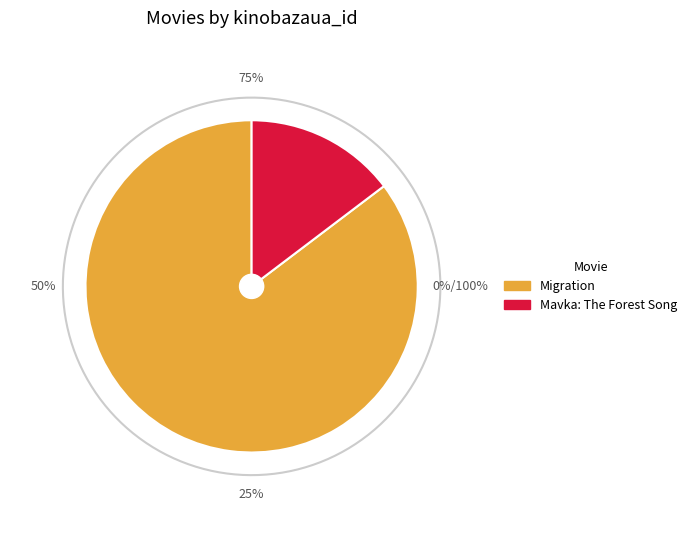

Does any single category account for the majority?

Yes